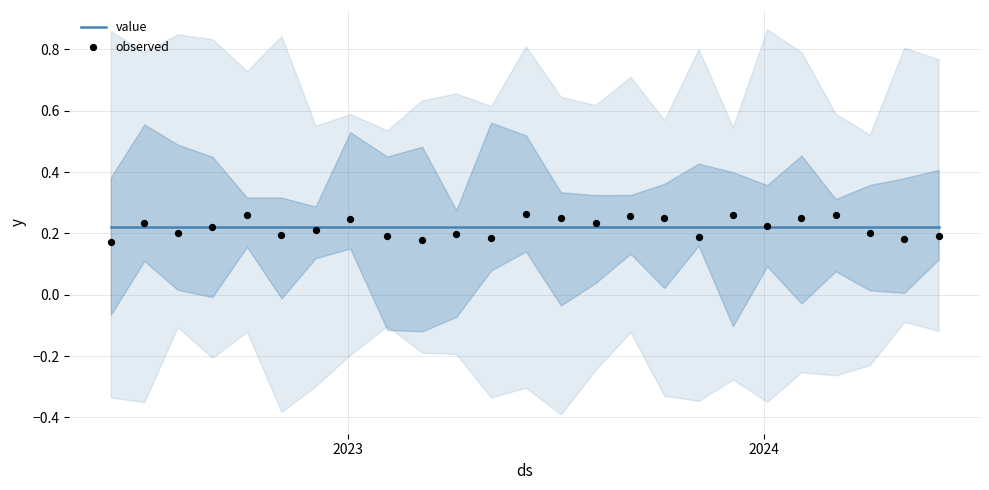

At how many categories does at least one series exceed 0?

25